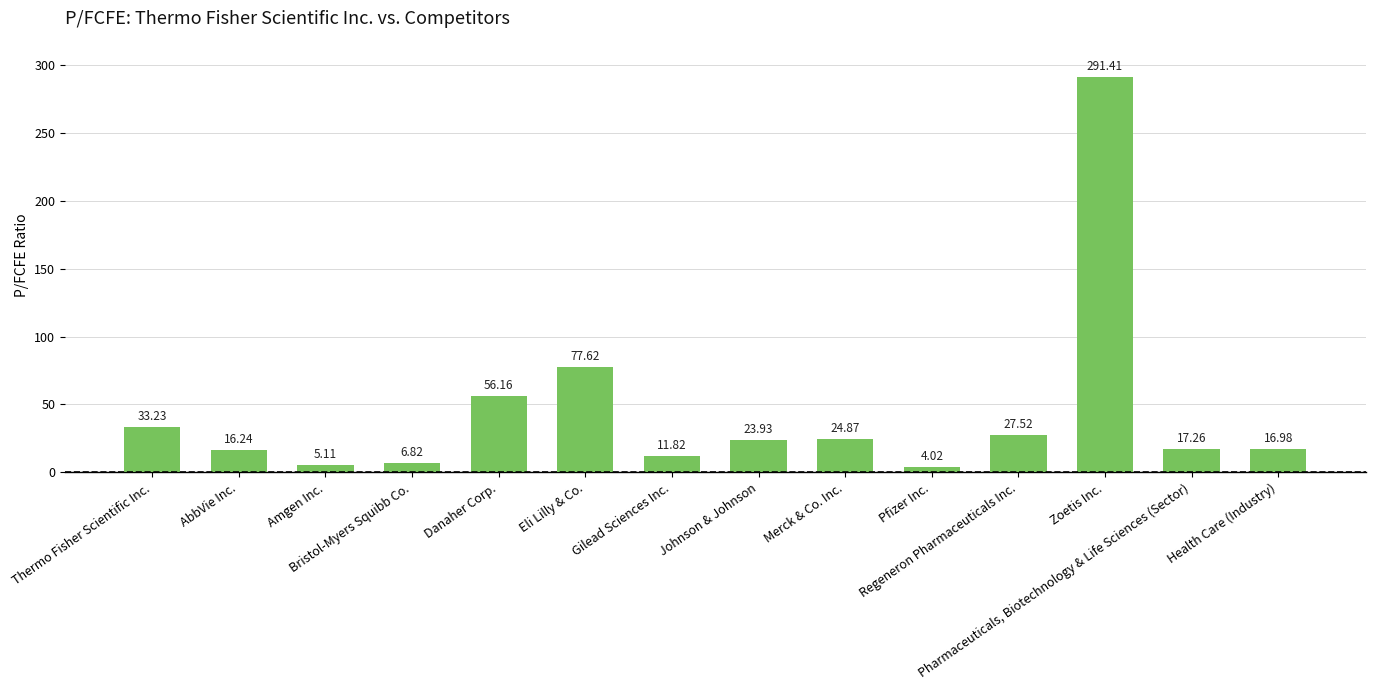

Reading right to left, extract all data points from this chart.

17.0	17.3	291.4	27.5	4.0	24.9	23.9	11.8	77.6	56.2	6.8	5.1	16.2	33.2